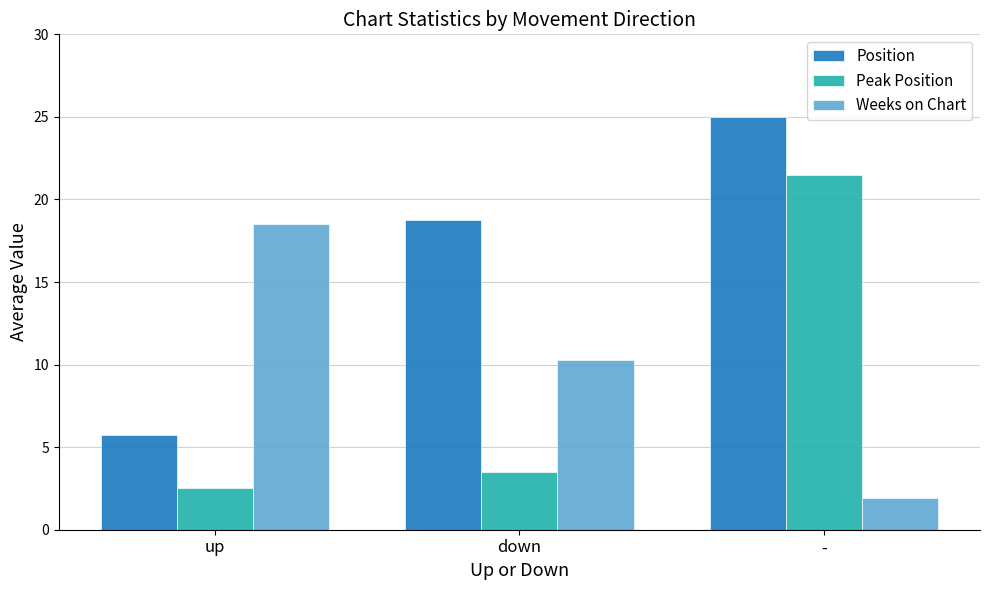

Which series changed the most between up and -?

Position